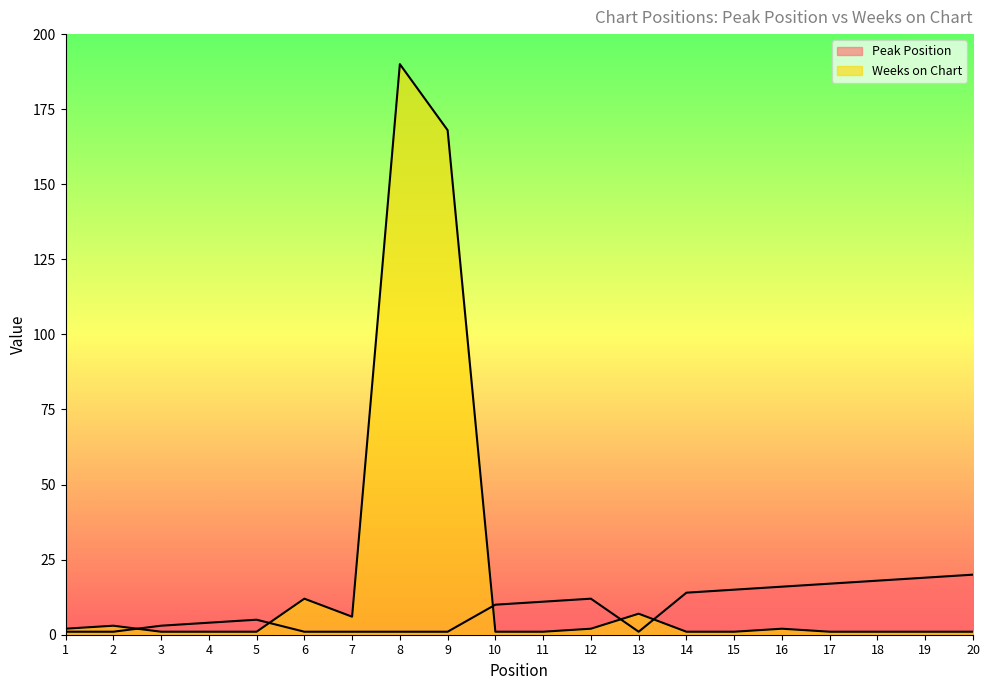

Which has a higher value, 4 or 10?

10